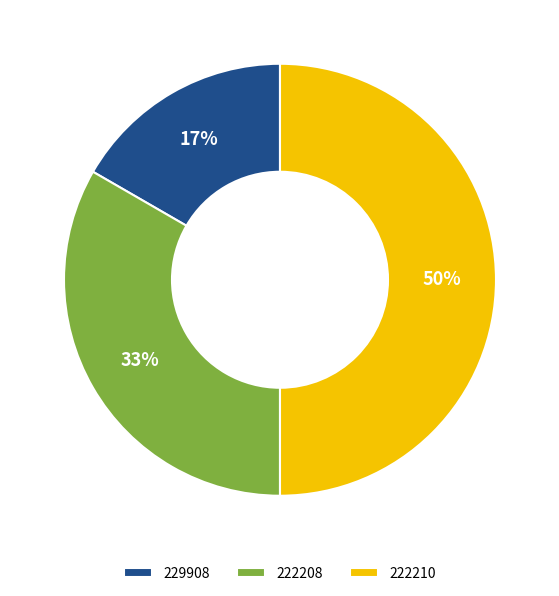

What percentage is the 229908 slice, to the nearest percent?

17%